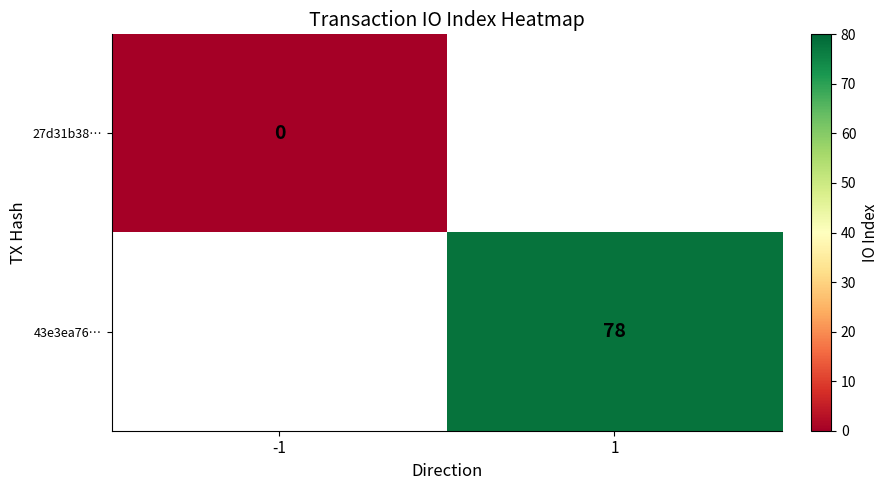

True or false: 43e3ea76… has a value of 122 at 1.

False